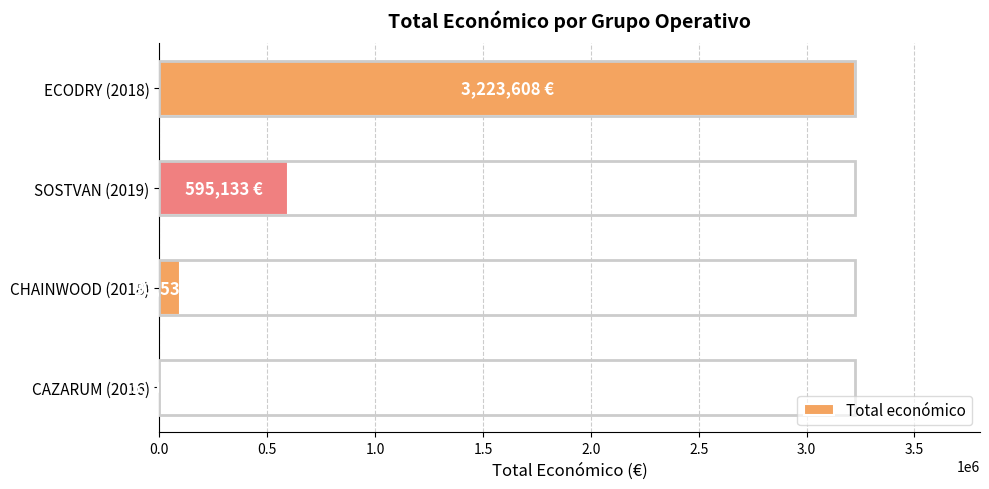

What is the ratio of the value at SOSTVAN (2019) to the value at CHAINWOOD (2018)?

6.4